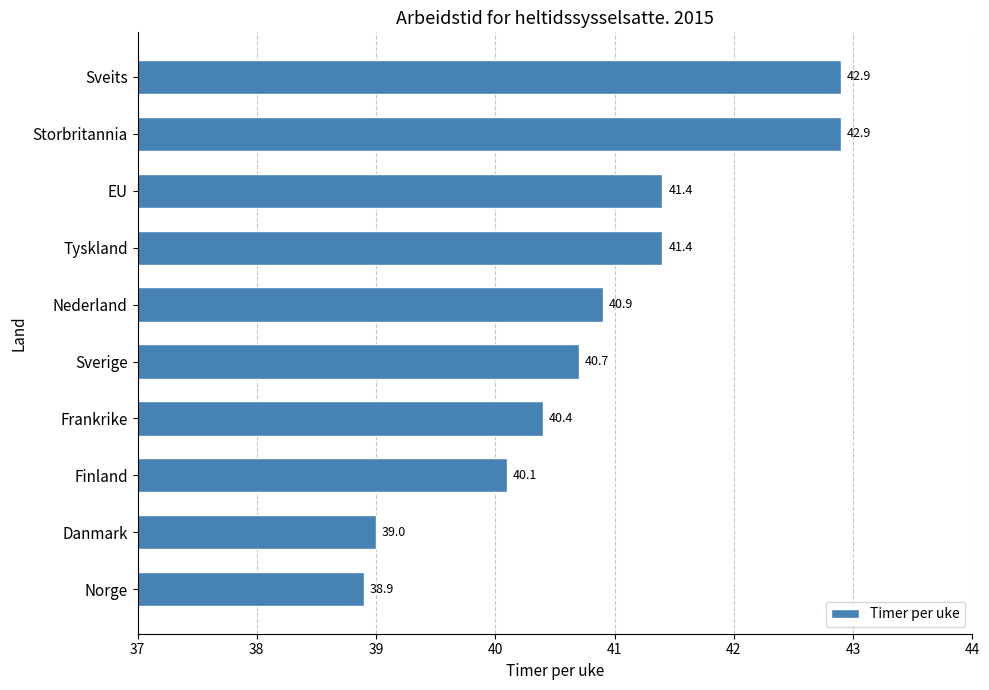

Reading top to bottom, list all the values displayed in this chart.

42.9	42.9	41.4	41.4	40.9	40.7	40.4	40.1	39.0	38.9